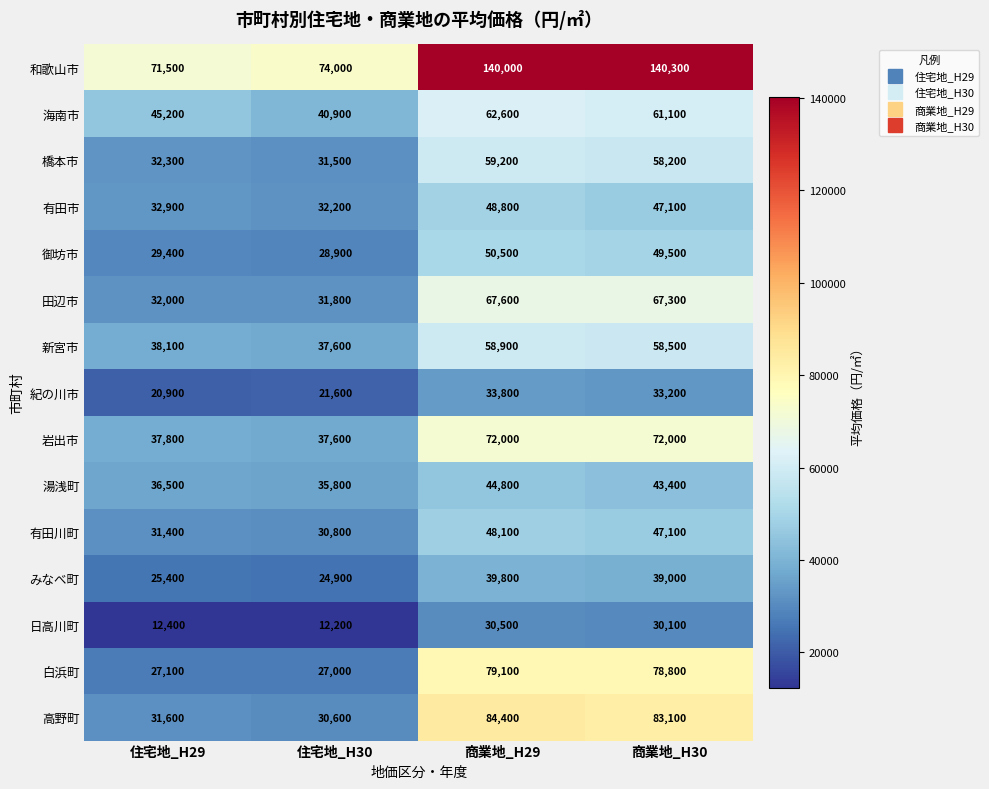

Which series has the largest range (max minus min)?

和歌山市